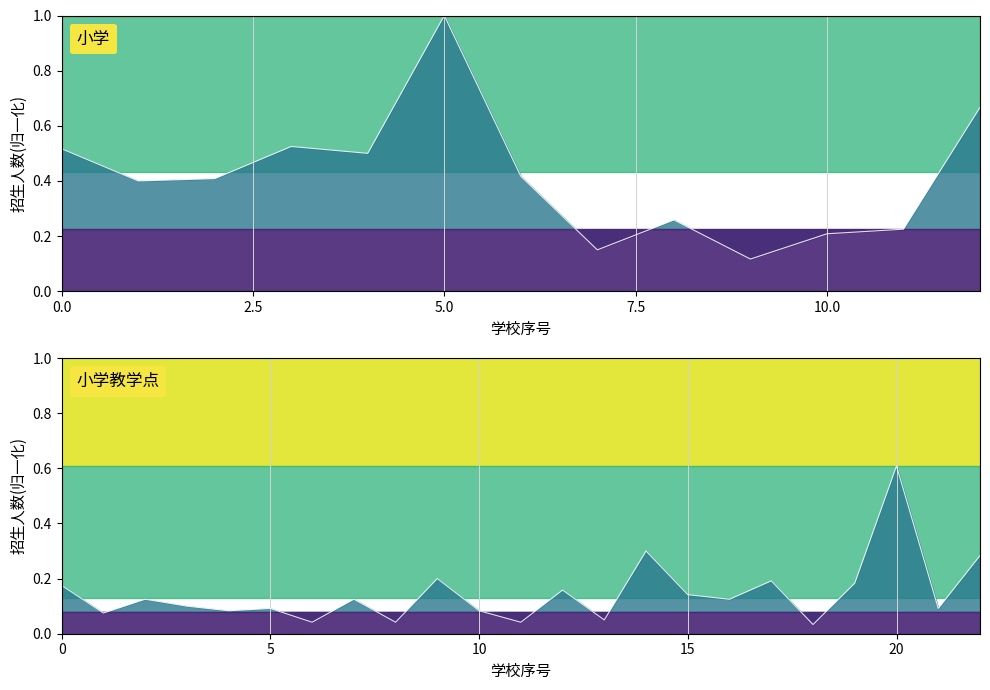

At which label is the value closest to 0?

18